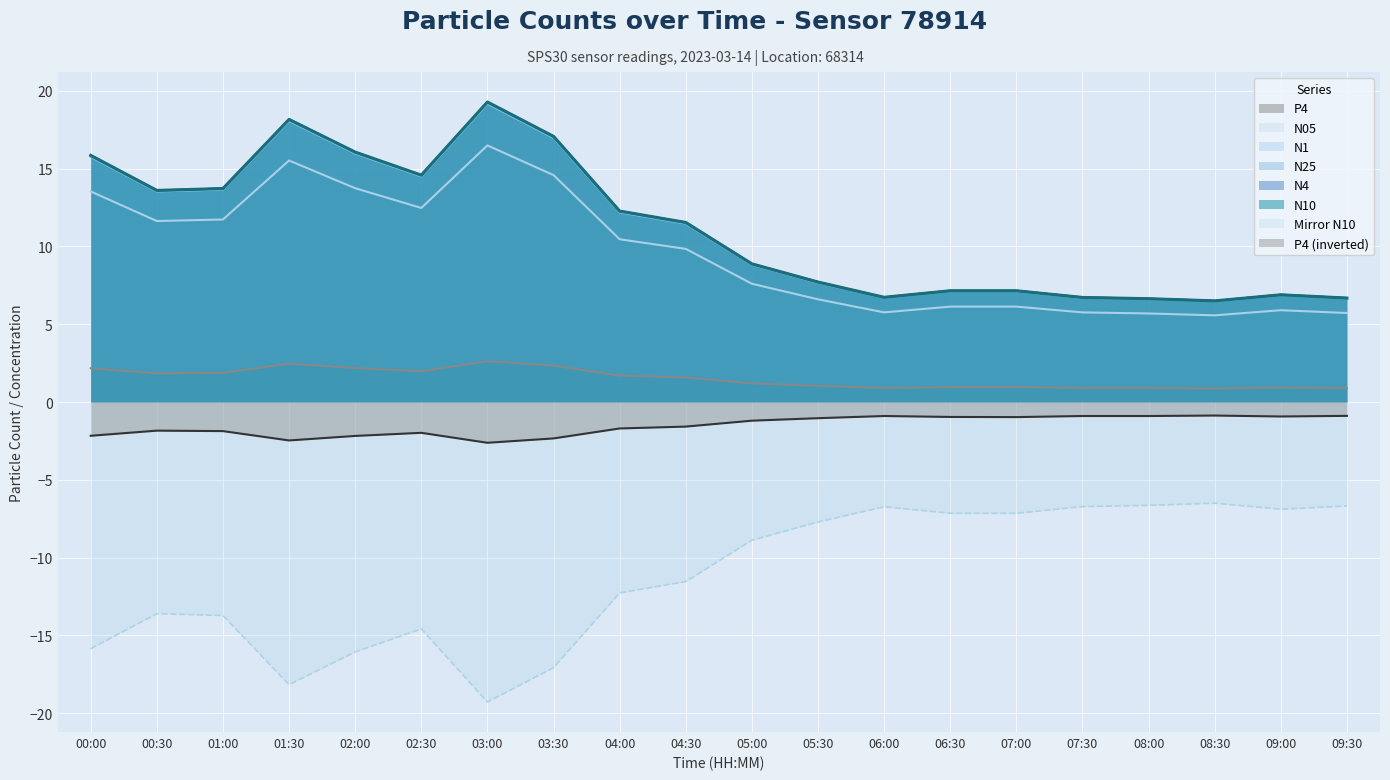

Which series has the largest total across all categories?

N10